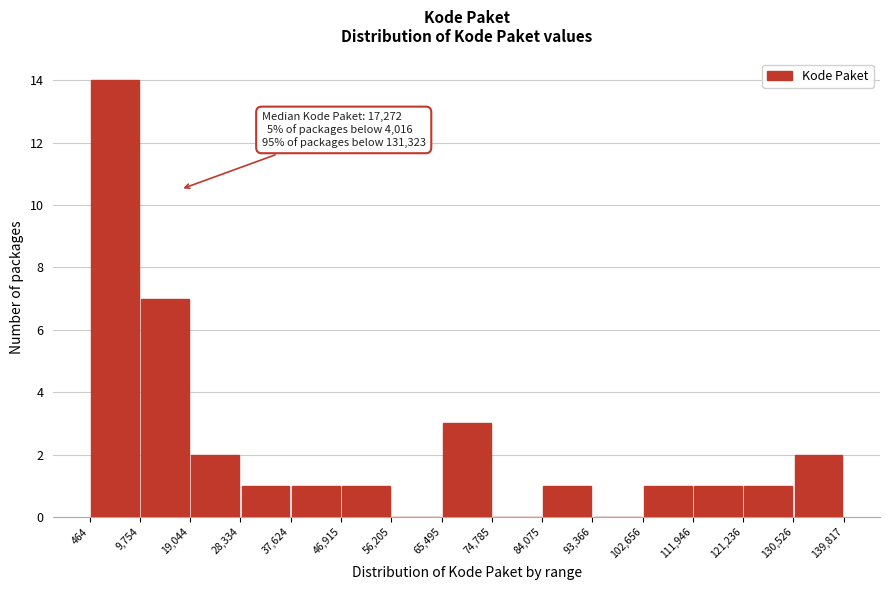

Over which range of the x-axis is the bar tallest?

464 to 9,754